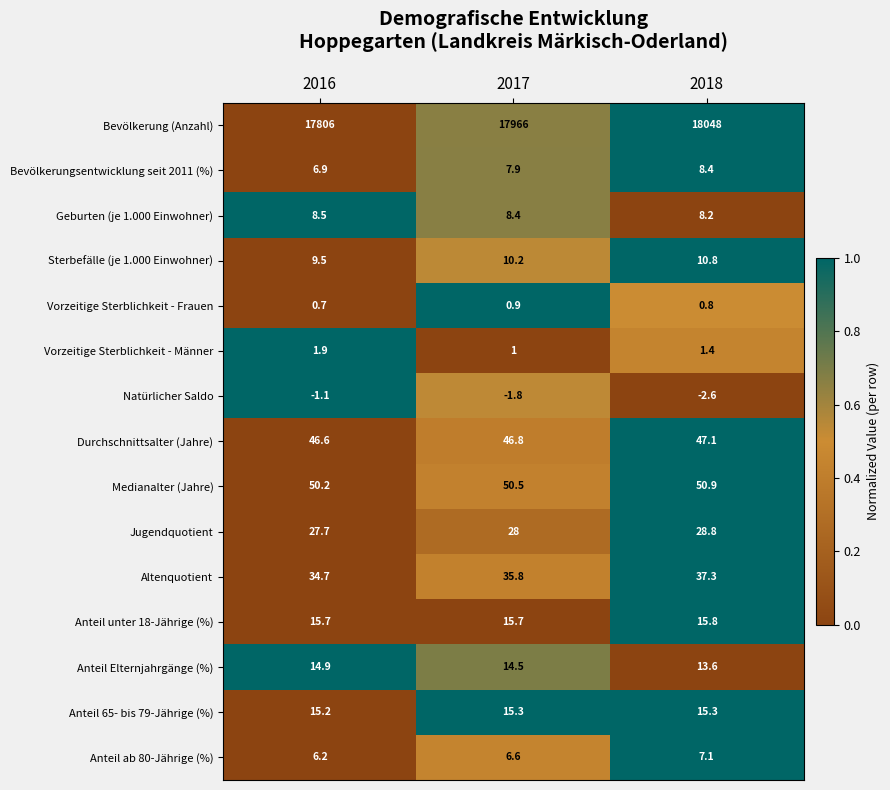

What is the difference between the maximum and minimum values in the Bevölkerungsentwicklung seit 2011 (%) series?

1.5